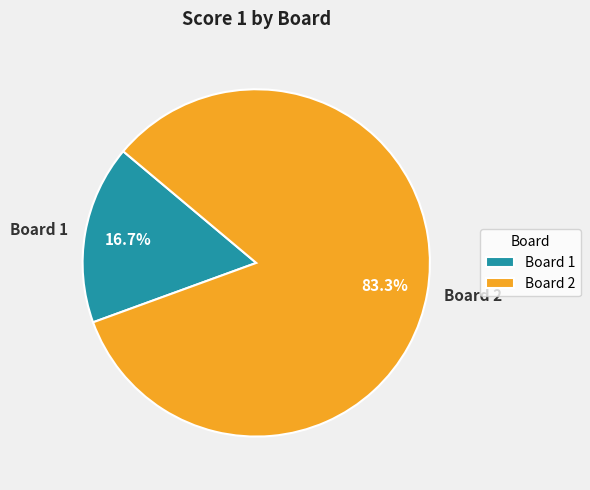

To the nearest percent, what portion does Board 2 represent?

83%